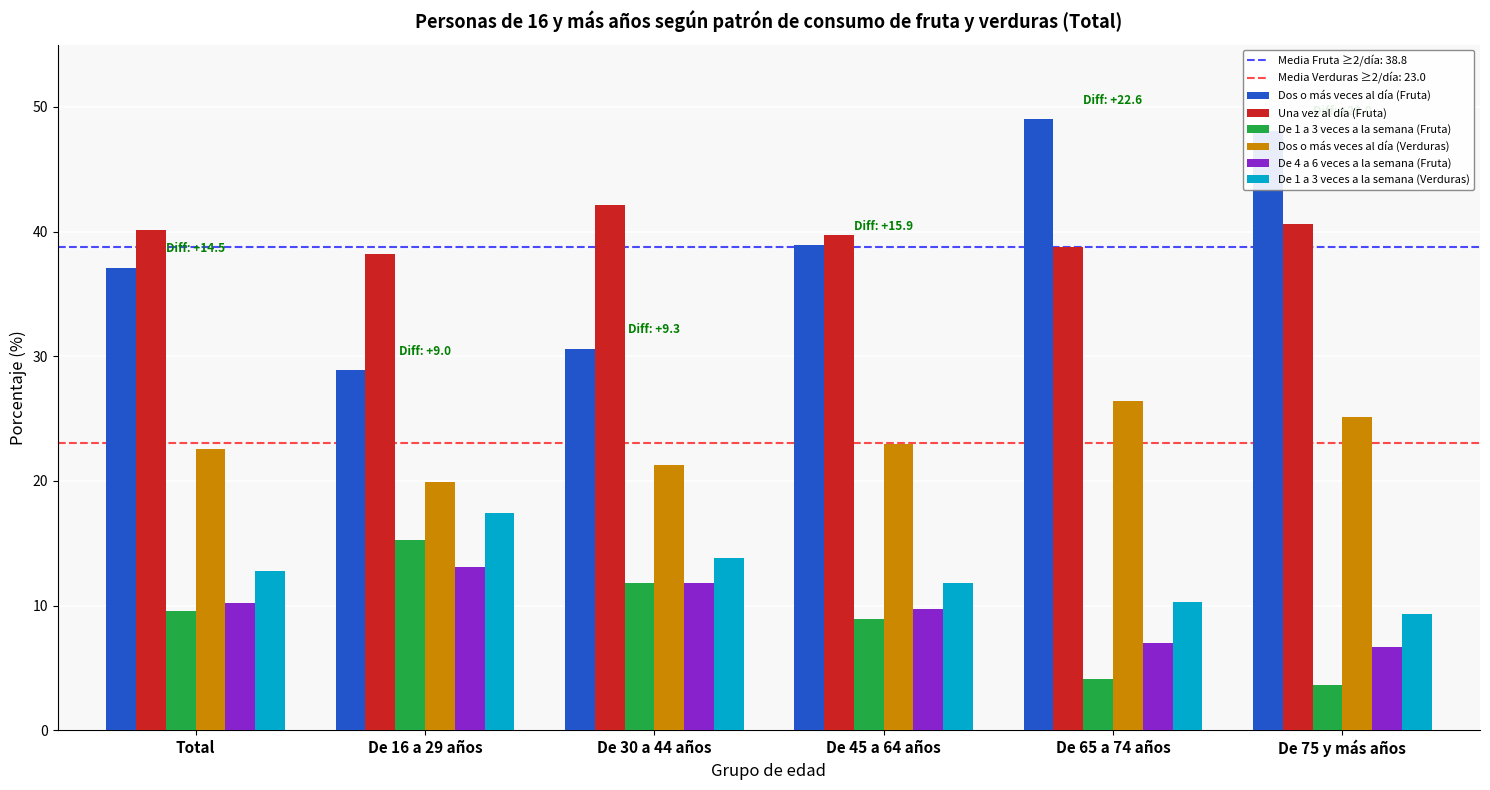

What value does the Dos o más veces al día (Verduras) series have at De 16 a 29 años?

19.9